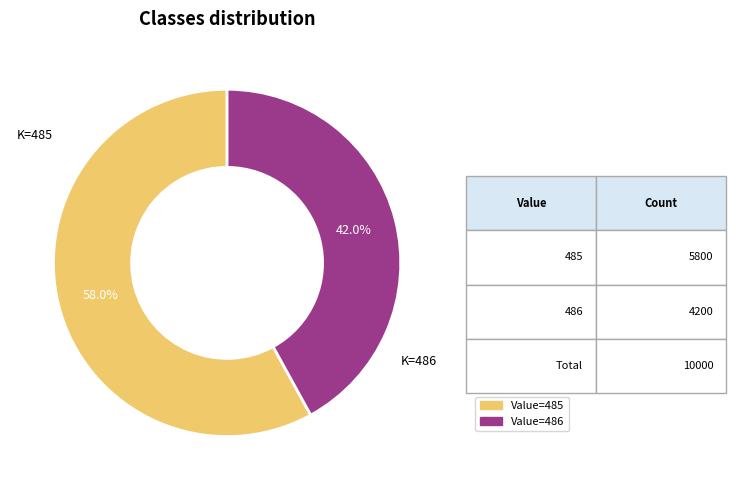

Count the number of slices in the pie.

2